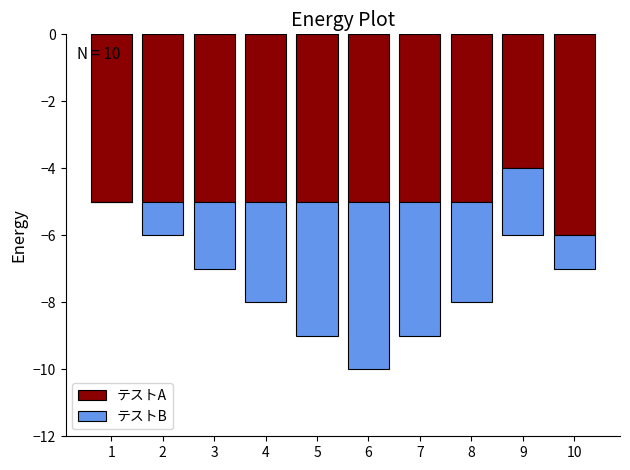

How many distinct data groups are displayed?

2